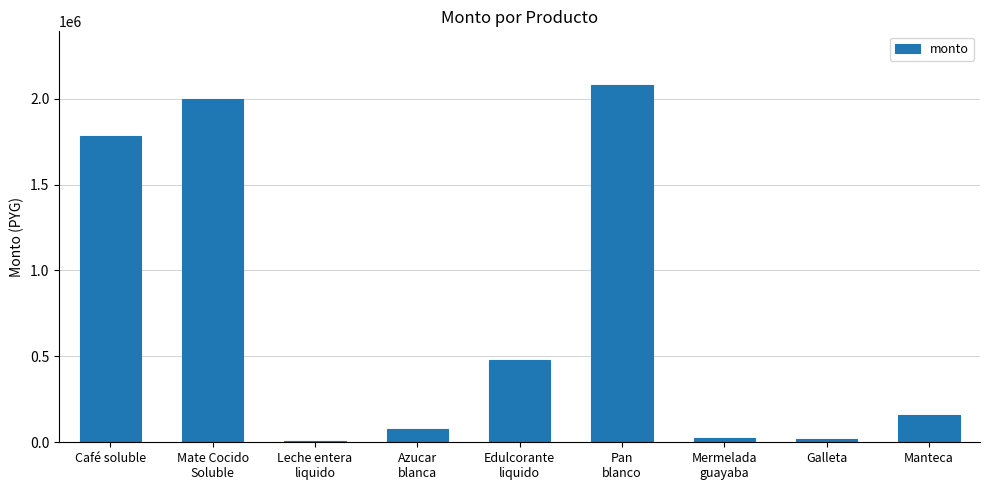

What is the change in value from Café soluble to Mate Cocido
Soluble?

+216900